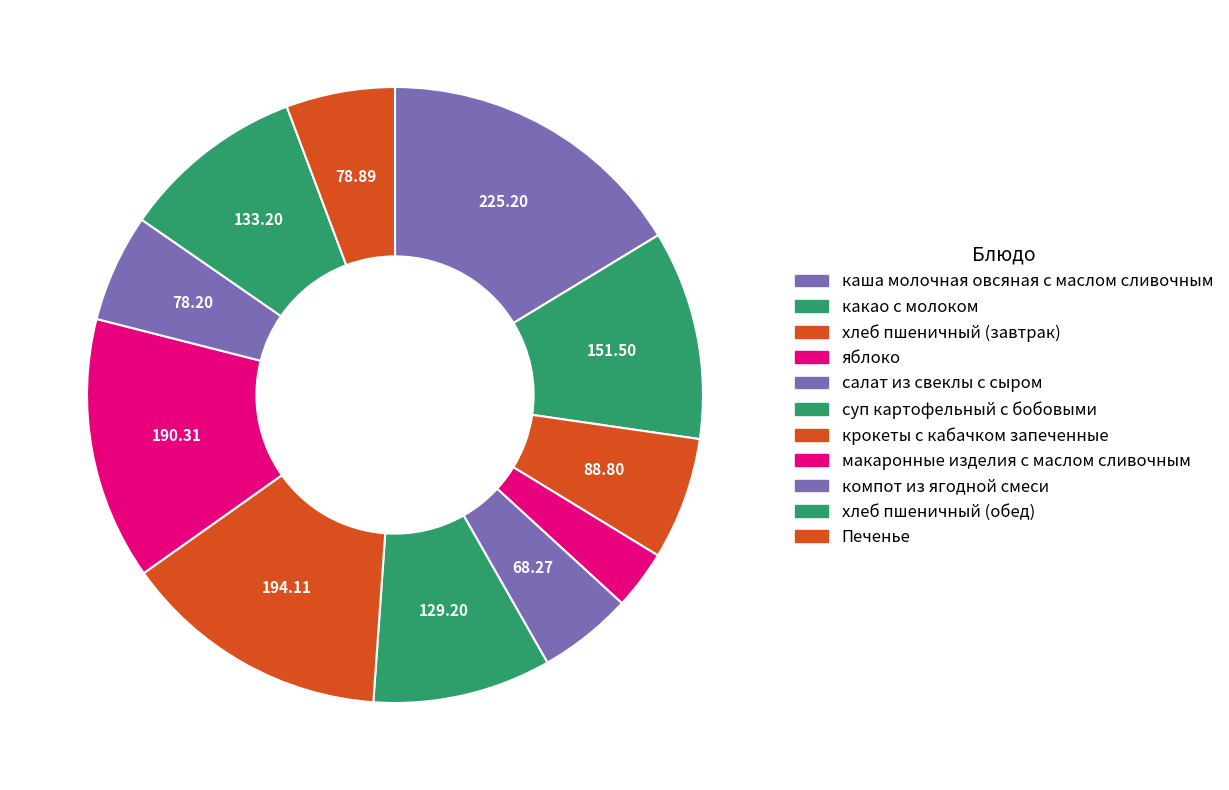

Which category has the smallest portion of the pie?

яблоко